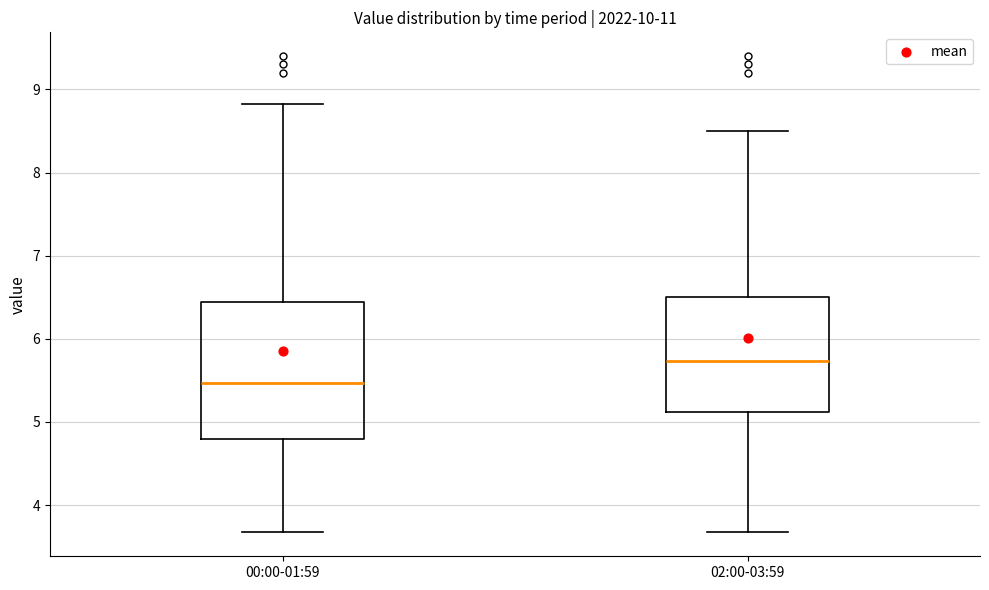

Reading left to right, transcribe this box plot: for each box, give where its median line is, the range the box spans, and where its two whiskers end, as read against the y-axis. The values are not printed on the chart, so give them approximately, as read against the axis.

00:00-01:59: median 5.5, box 4.8 to 6.4, whiskers 3.7 to 8.8
02:00-03:59: median 5.7, box 5.1 to 6.5, whiskers 3.7 to 8.5